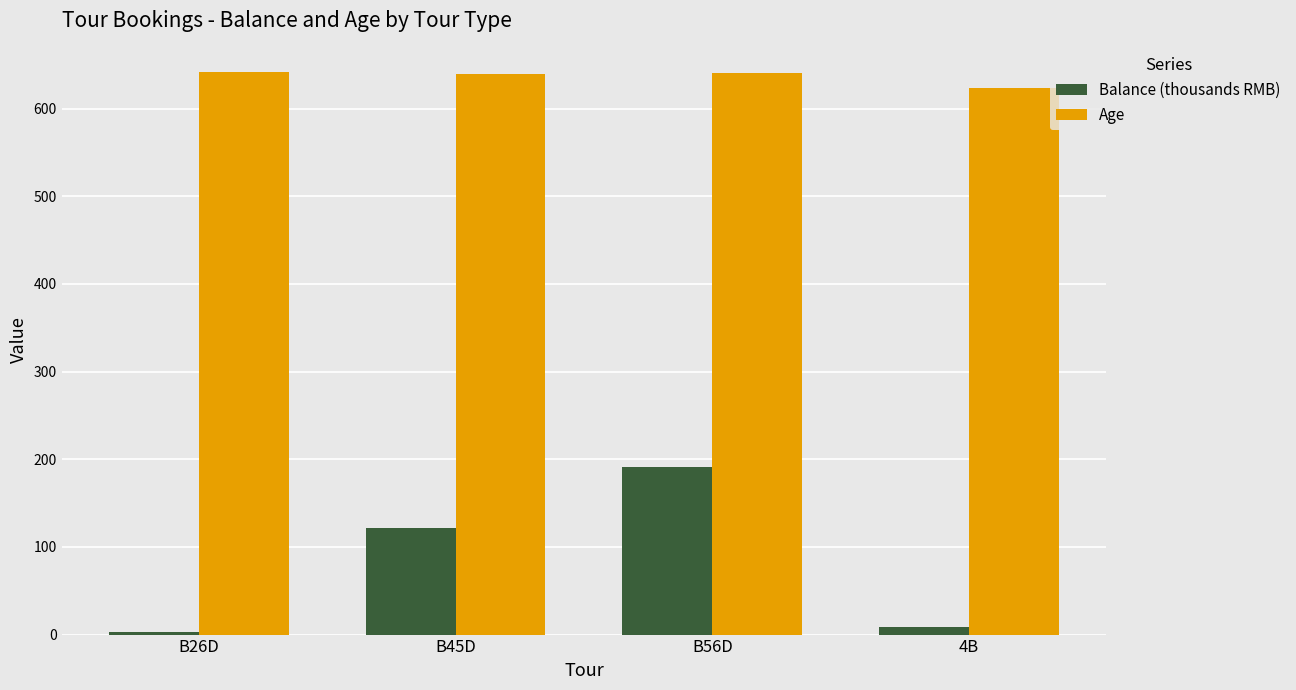

Is it true that Balance (thousands RMB) equals 121.7 at B45D?

True